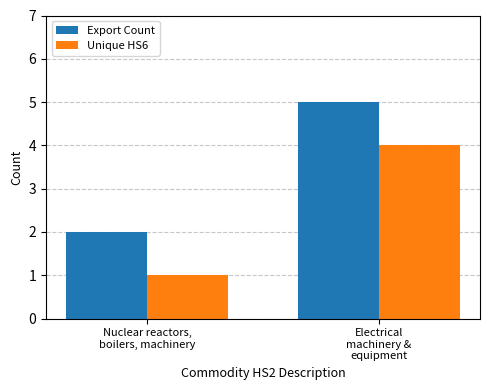

At which label is Export Count closest to 3?

Nuclear reactors,
boilers, machinery